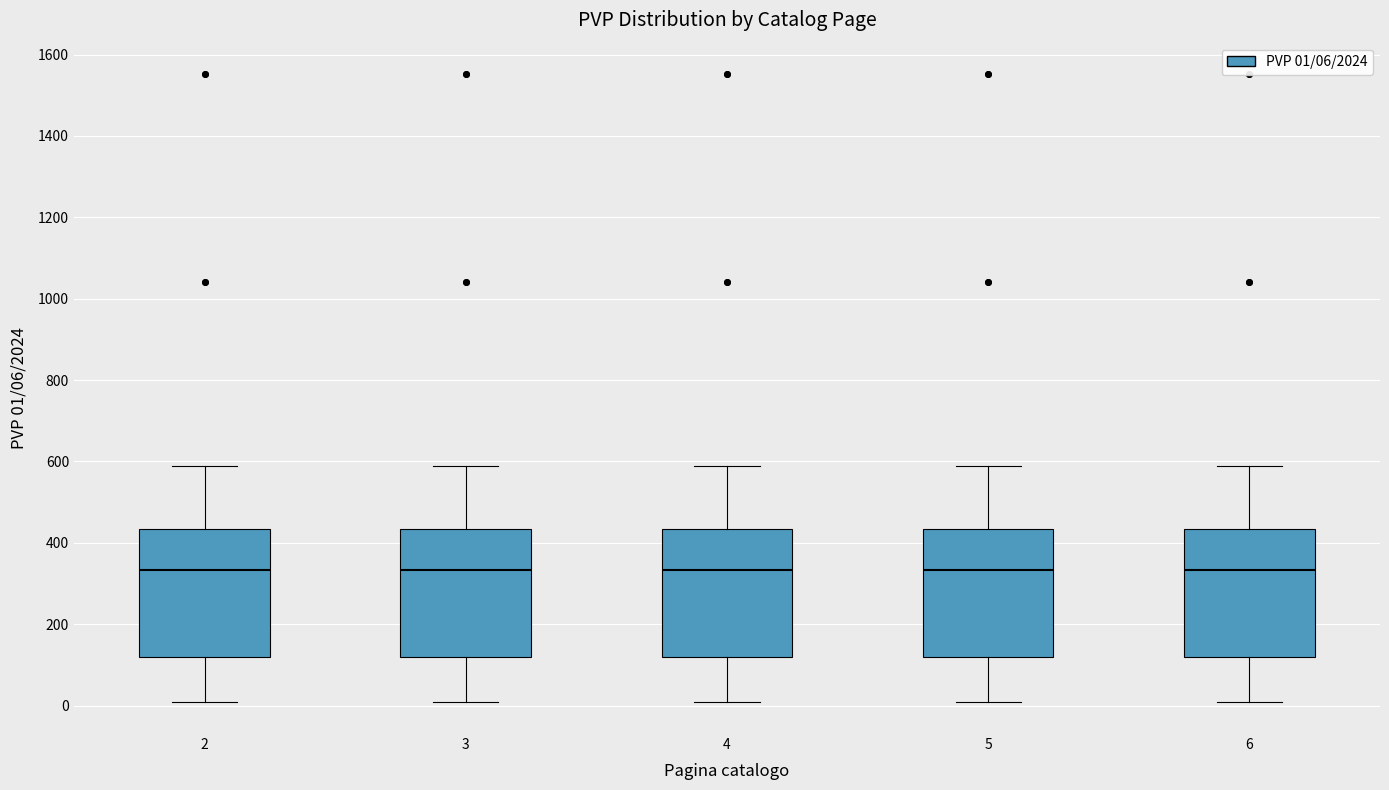

Reading left to right, transcribe this box plot: for each box, give where its median line is, the range the box spans, and where its two whiskers end, as read against the y-axis. The values are not printed on the chart, so give them approximately, as read against the axis.

2: median 340, box 120 to 440, whiskers 0 to 580
3: median 340, box 120 to 440, whiskers 0 to 580
4: median 340, box 120 to 440, whiskers 0 to 580
5: median 340, box 120 to 440, whiskers 0 to 580
6: median 340, box 120 to 440, whiskers 0 to 580